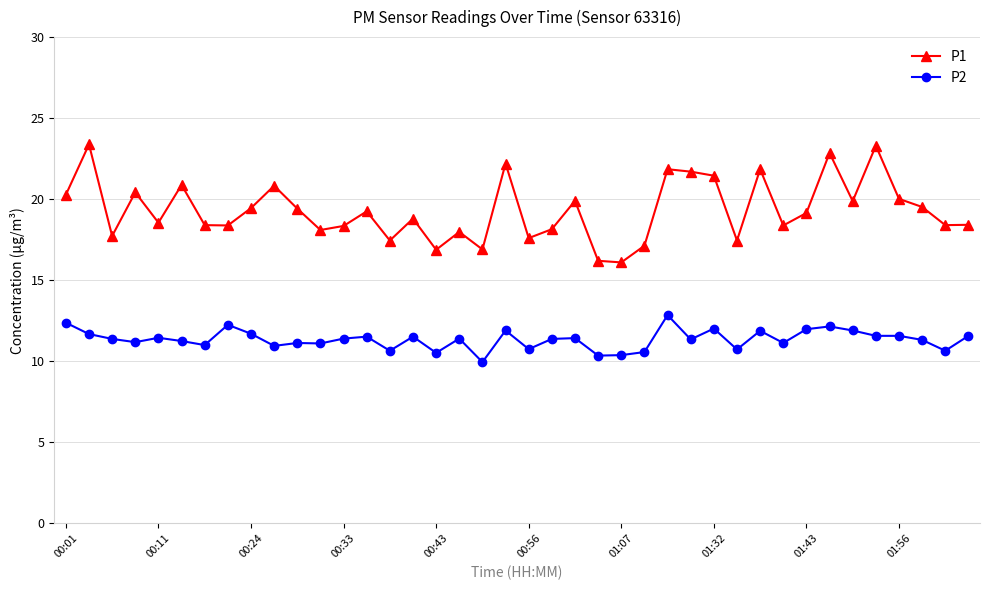

Rank the series by their maximum value, from lowest to highest.

P2, P1